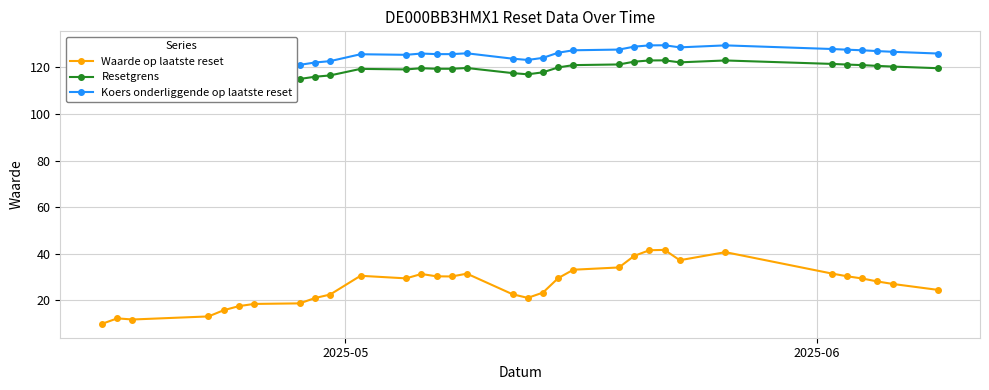

Does the chart have visible grid lines?

Yes